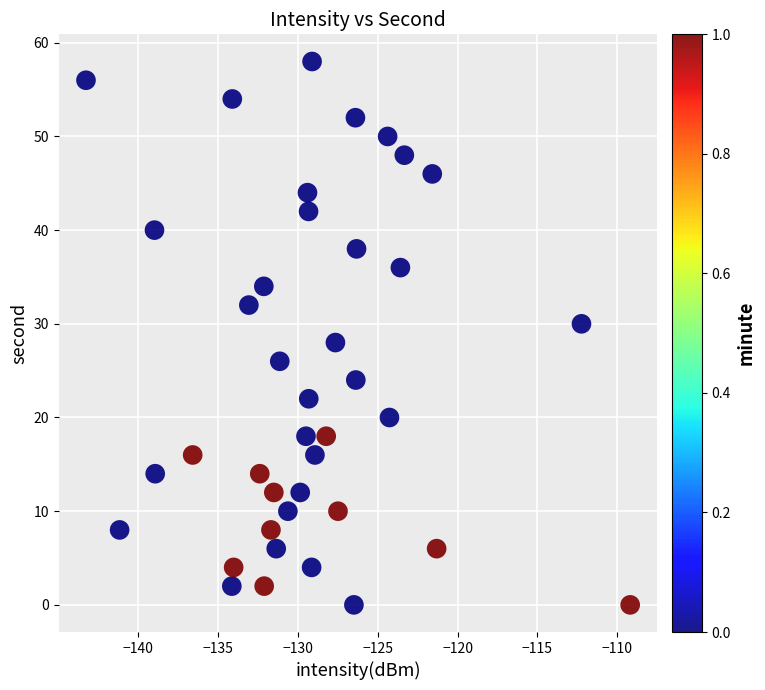

What is the range of Y values (max minus min)?

58